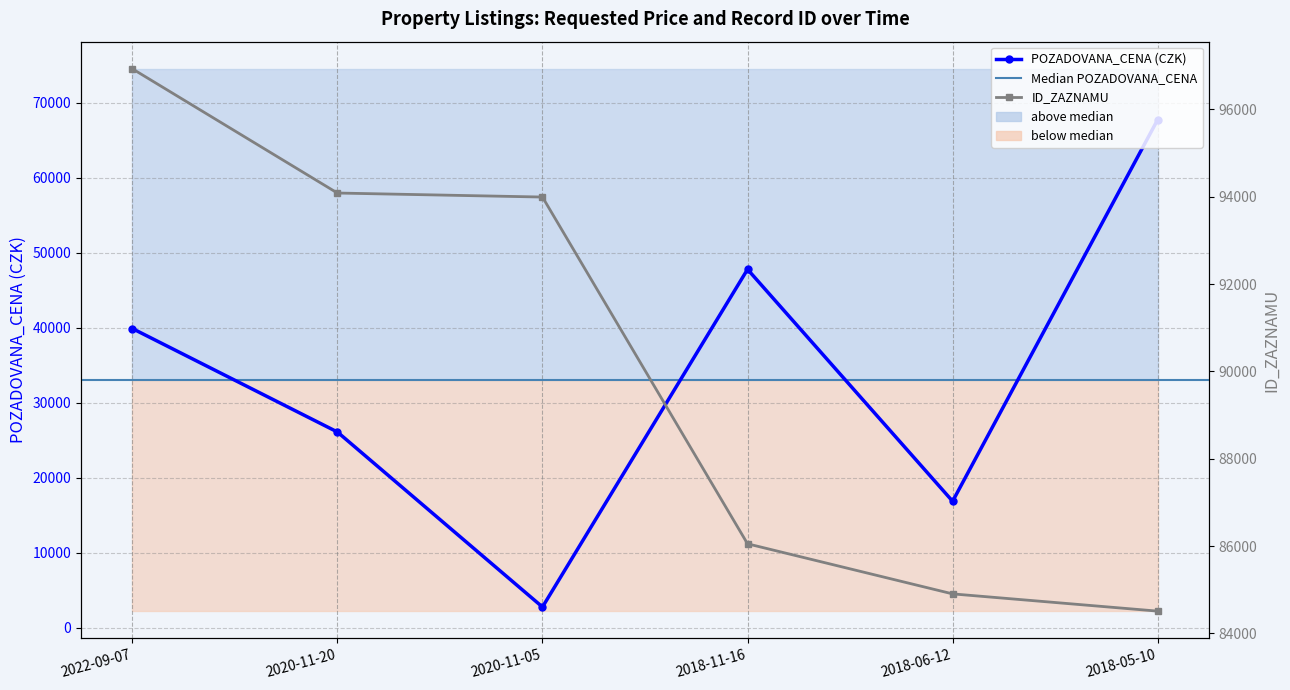

Is this an area chart (filled region under the line)?

No